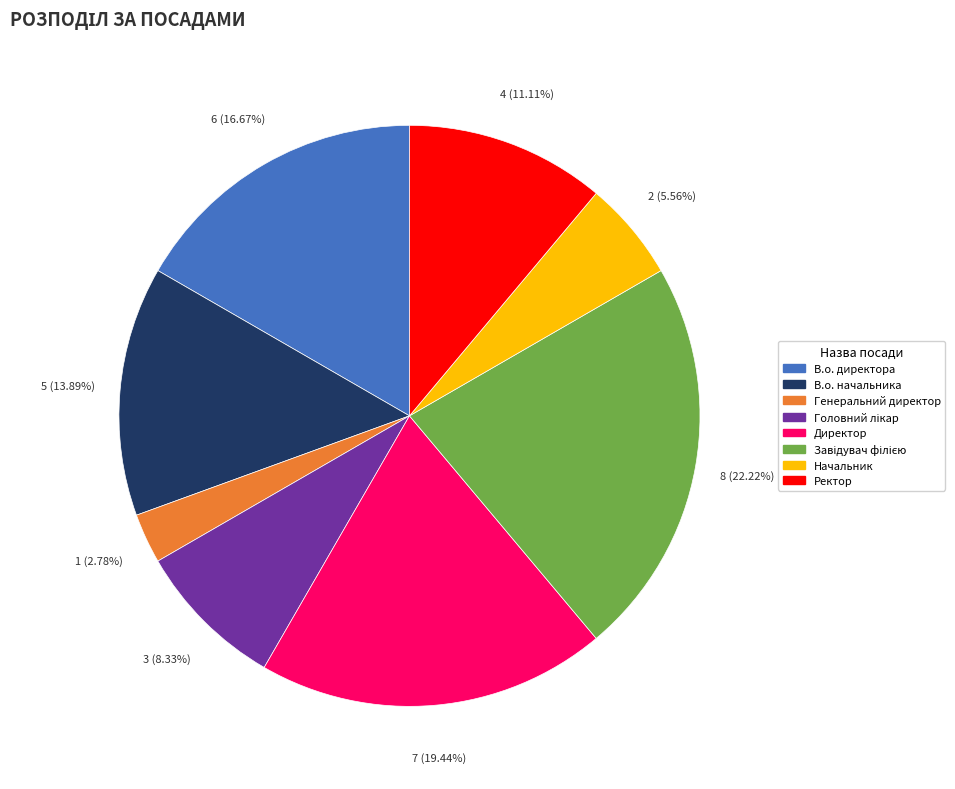

Is it true that В.о. директора is 3% of the pie?

False